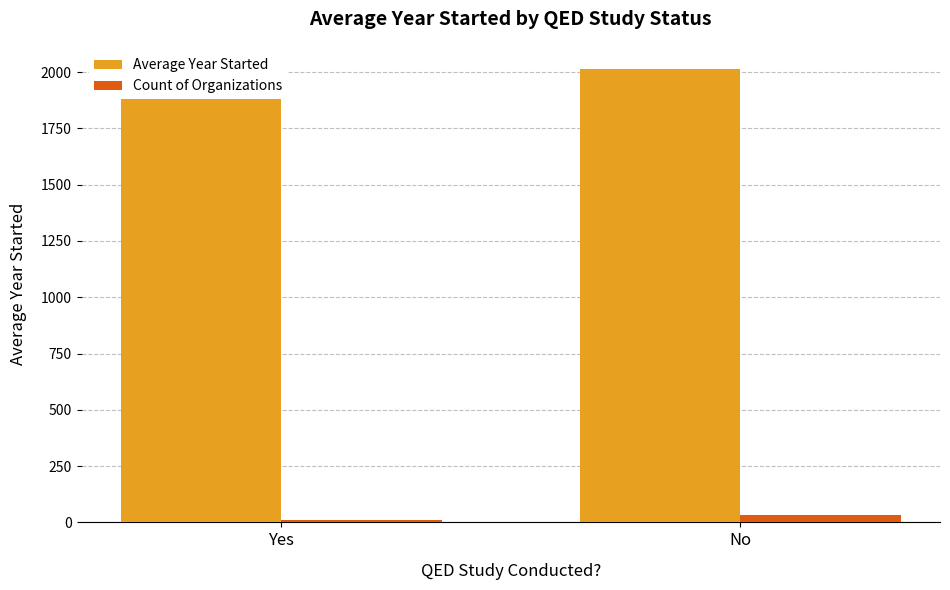

How many Count of Organizations values are between 9 and 34?

2